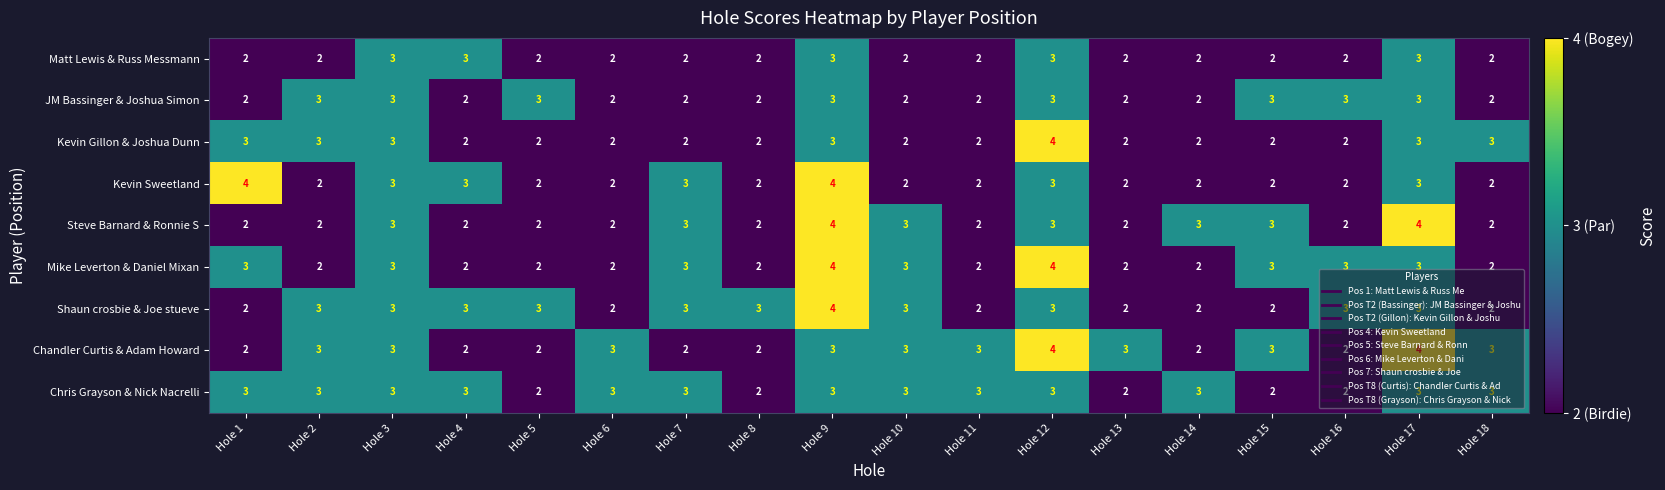

Read the Chris Grayson & Nick Nacrelli value at Hole 14.

3